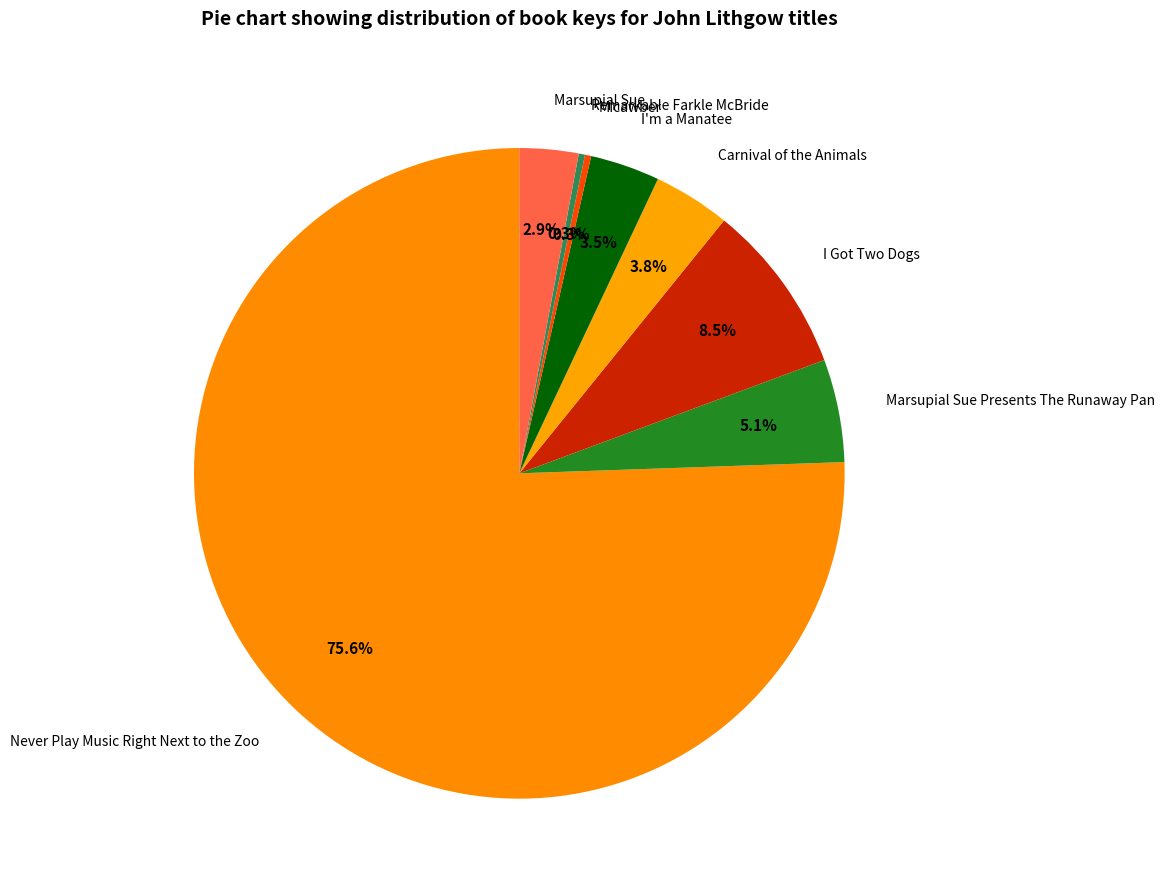

Which category has the biggest portion of the pie?

Never Play Music Right Next to the Zoo